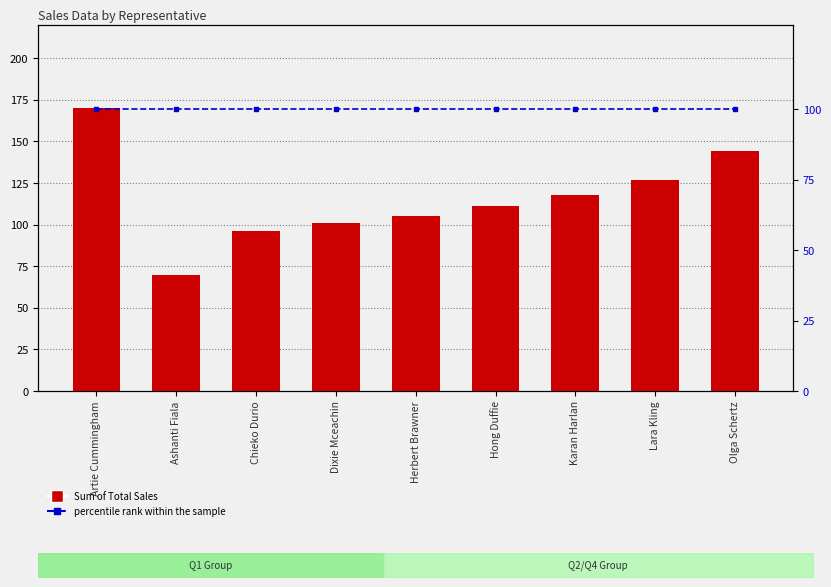

Reading right to left, transcribe all the data shown in this chart.

Sum of Total Sales: 144	127	118	111	105	101	96	70	170
percentile rank within the sample: 100	100	100	100	100	100	100	100	100